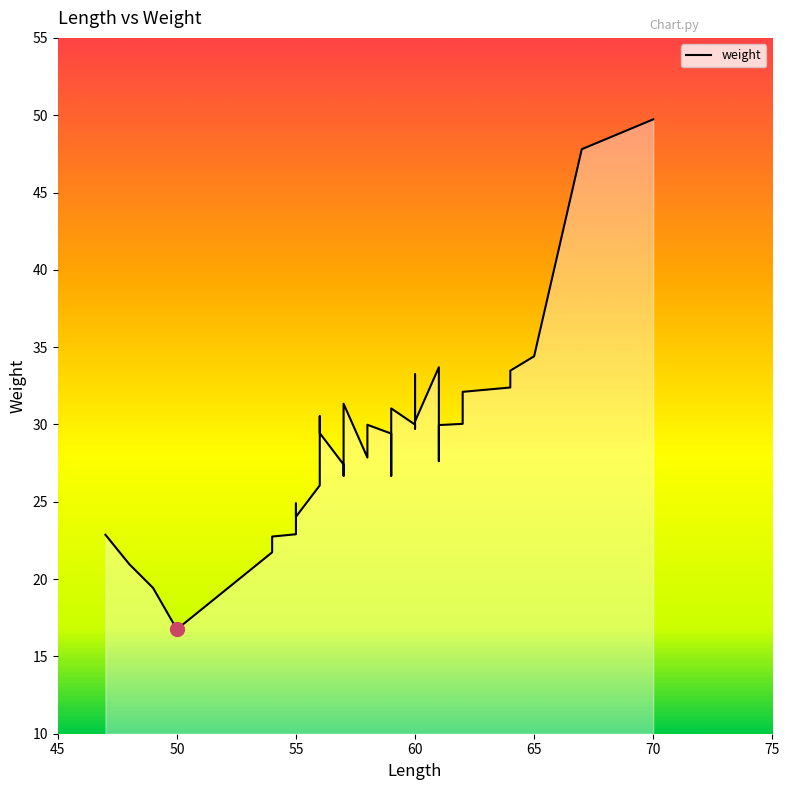

What is the maximum value shown in the chart?

49.7